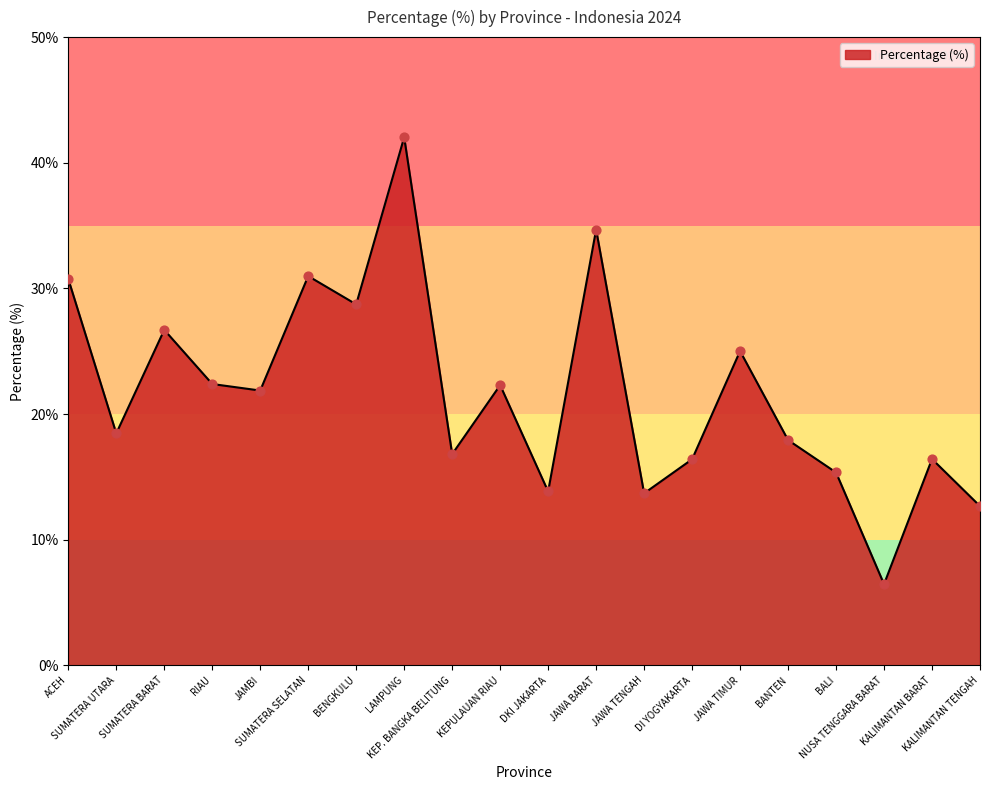

What is the change in value from RIAU to JAMBI?

-0.5